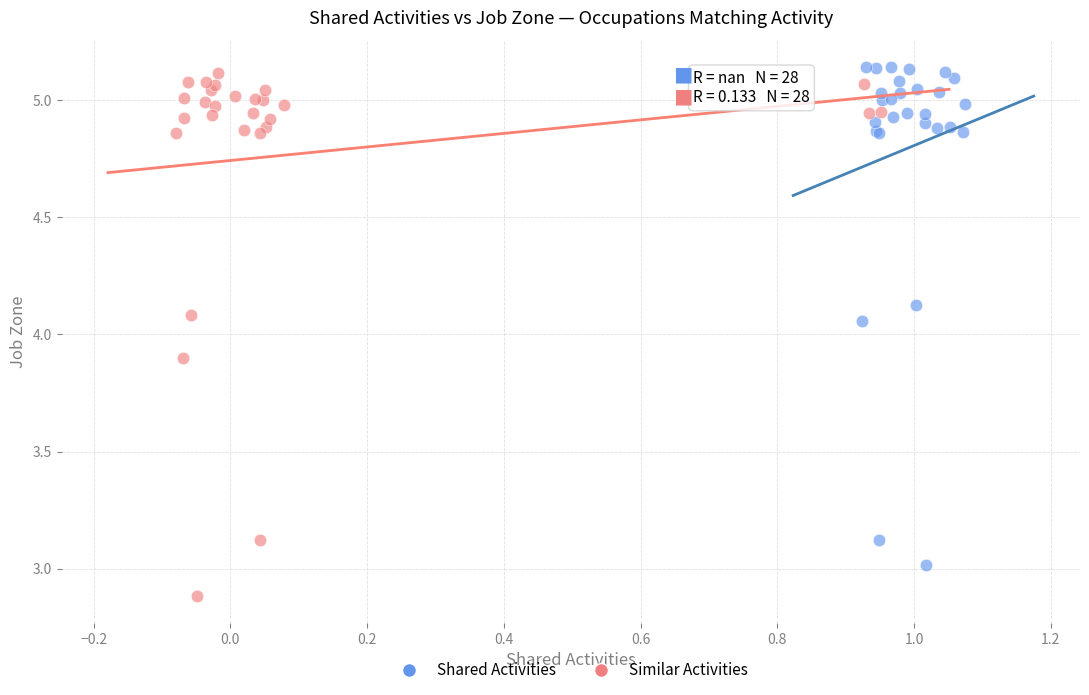

Which series reaches the minimum Y coordinate?

Similar Activities